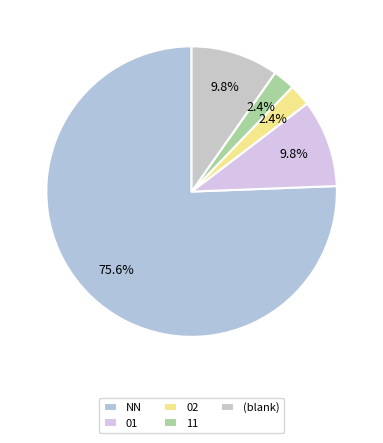

To the nearest percent, what is the average slice percentage?

20%